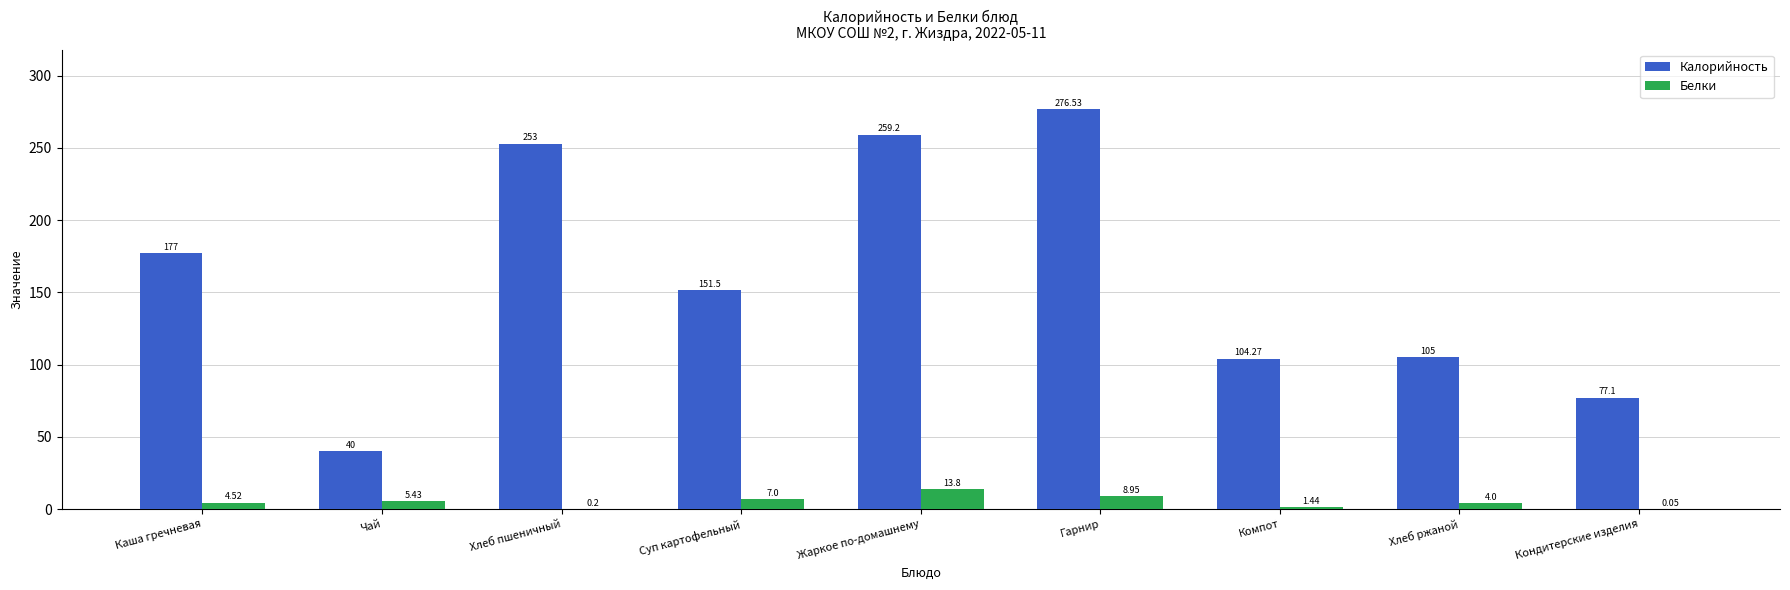

Which series changed the most between Суп картофельный and Хлеб ржаной?

Калорийность